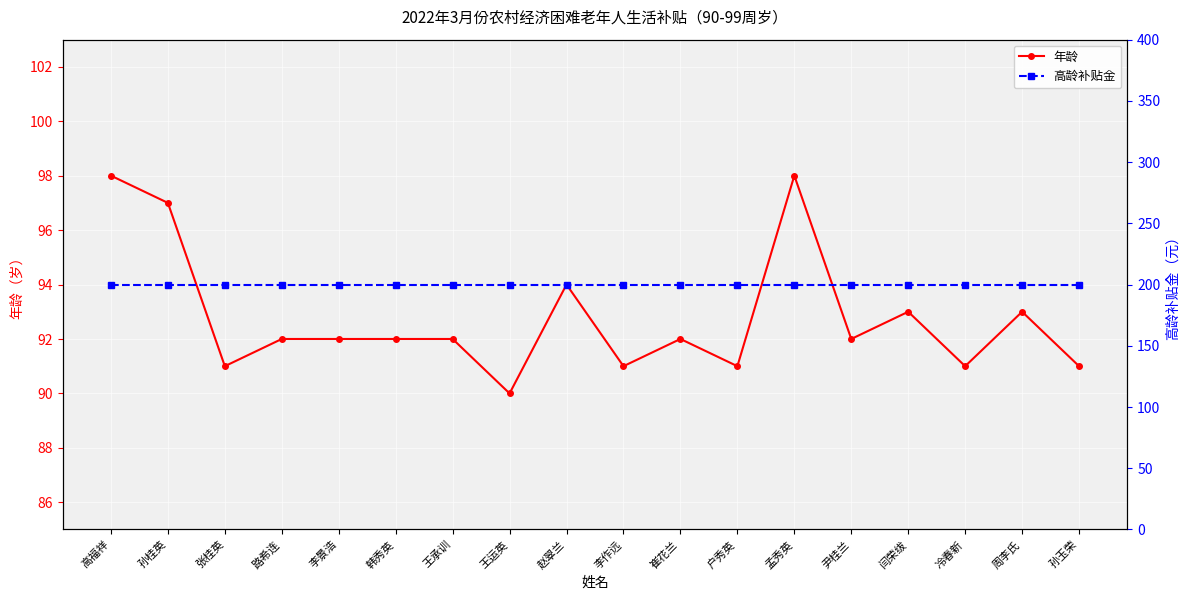

Which series has the largest range (max minus min)?

年龄